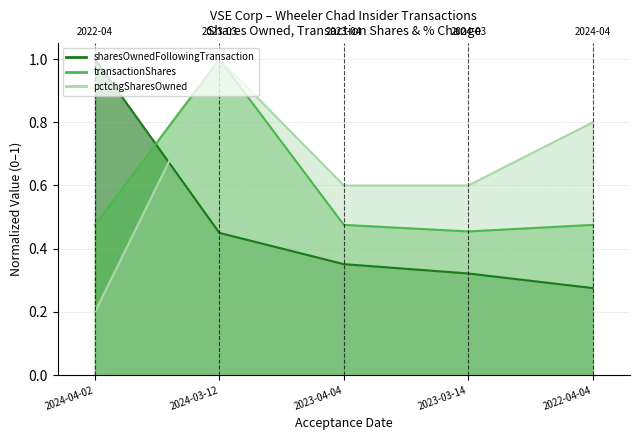

What is the greatest value displayed?

1.0